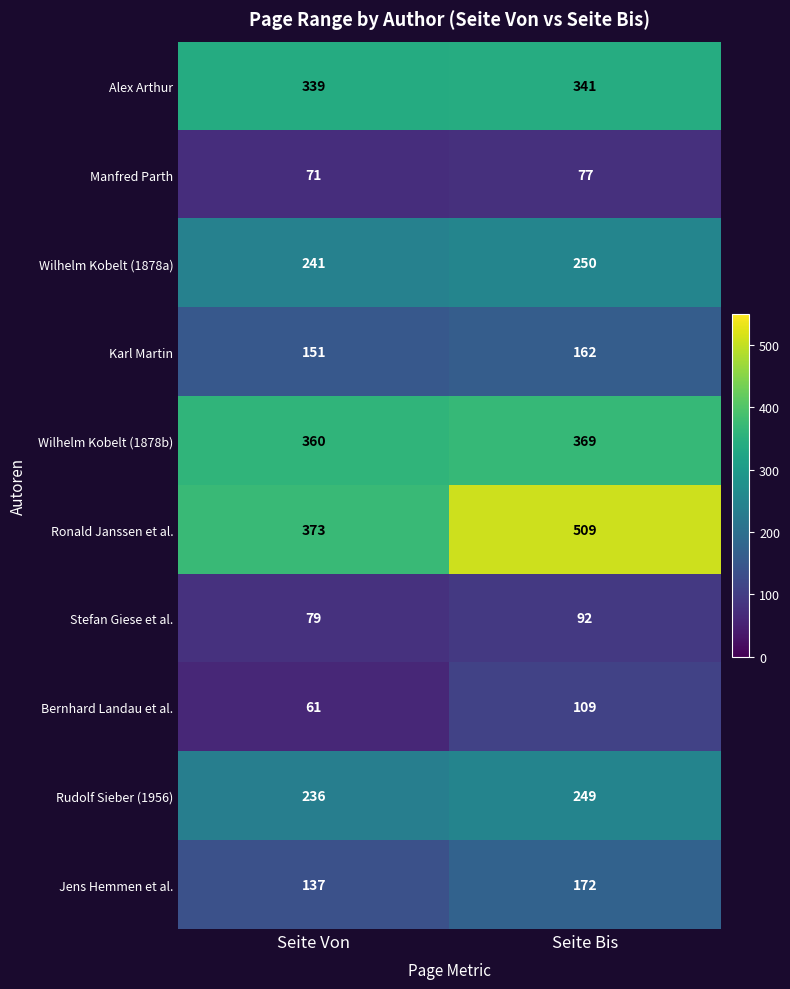

What is the spread (max minus min) of values at Seite Von?

312